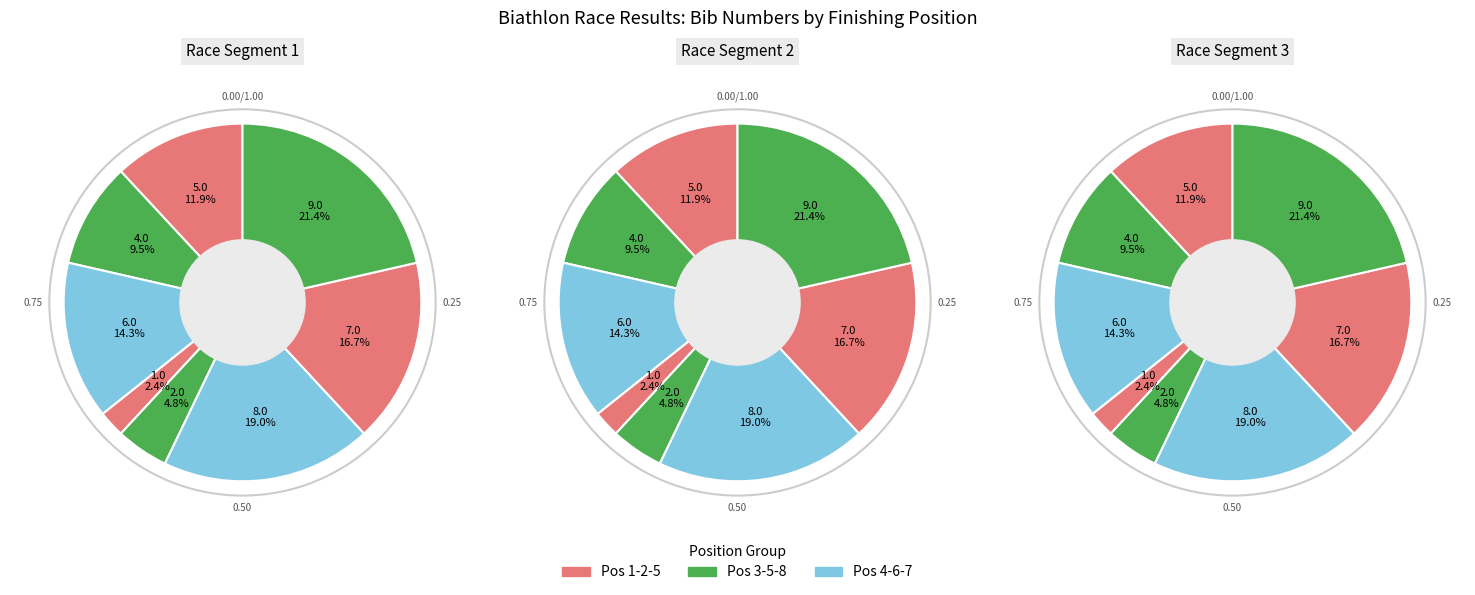

The Pos 7 slice represents 7% of the pie. True or false?

False